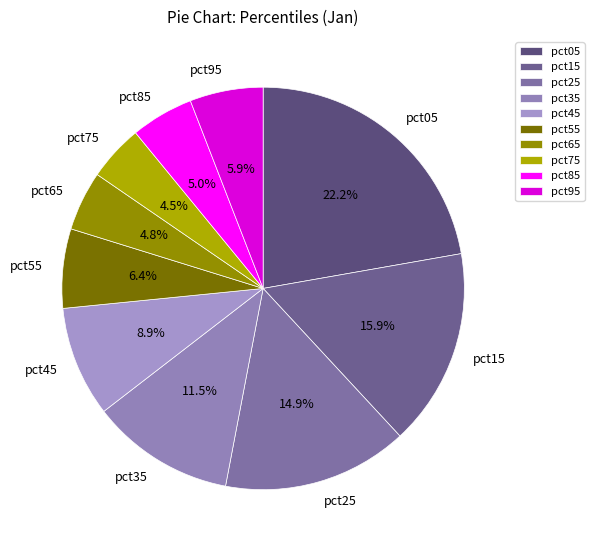

Is there any slice that represents more than half of the pie?

No